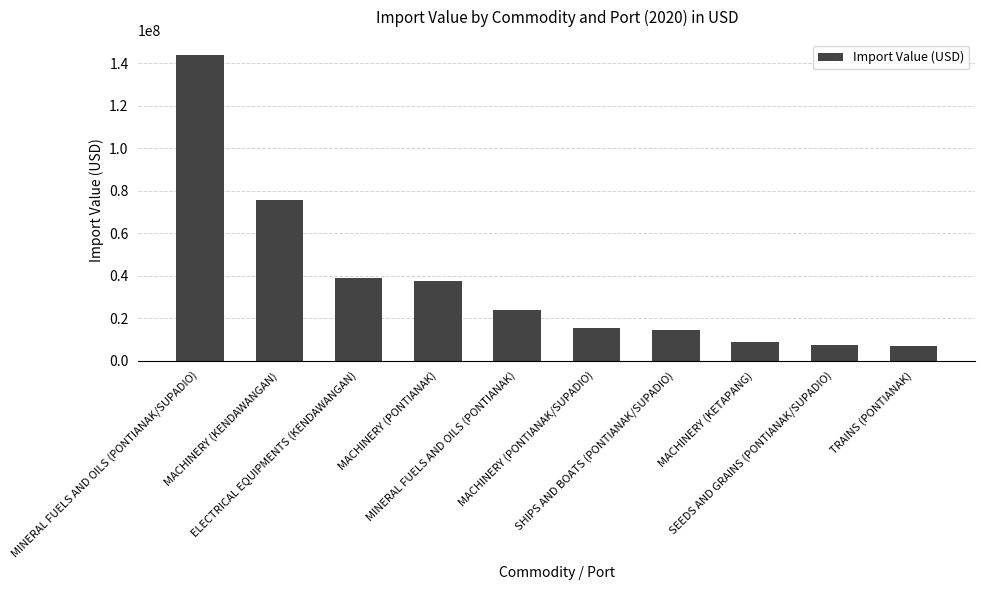

The value at ELECTRICAL EQUIPMENTS (KENDAWANGAN) is 38911774. True or false?

True